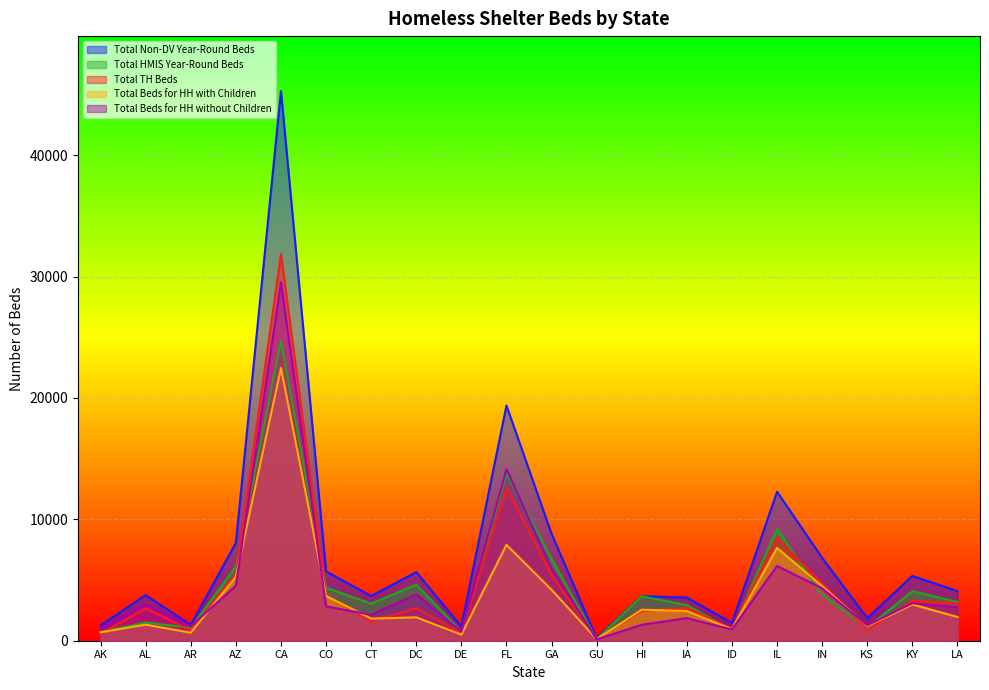

What is the label of the 13th point from the left?

HI